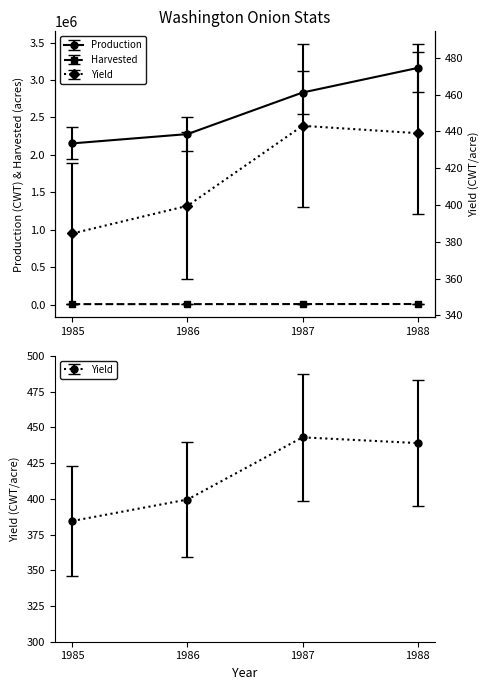

Where does the Harvested series first go above 6400?

1988